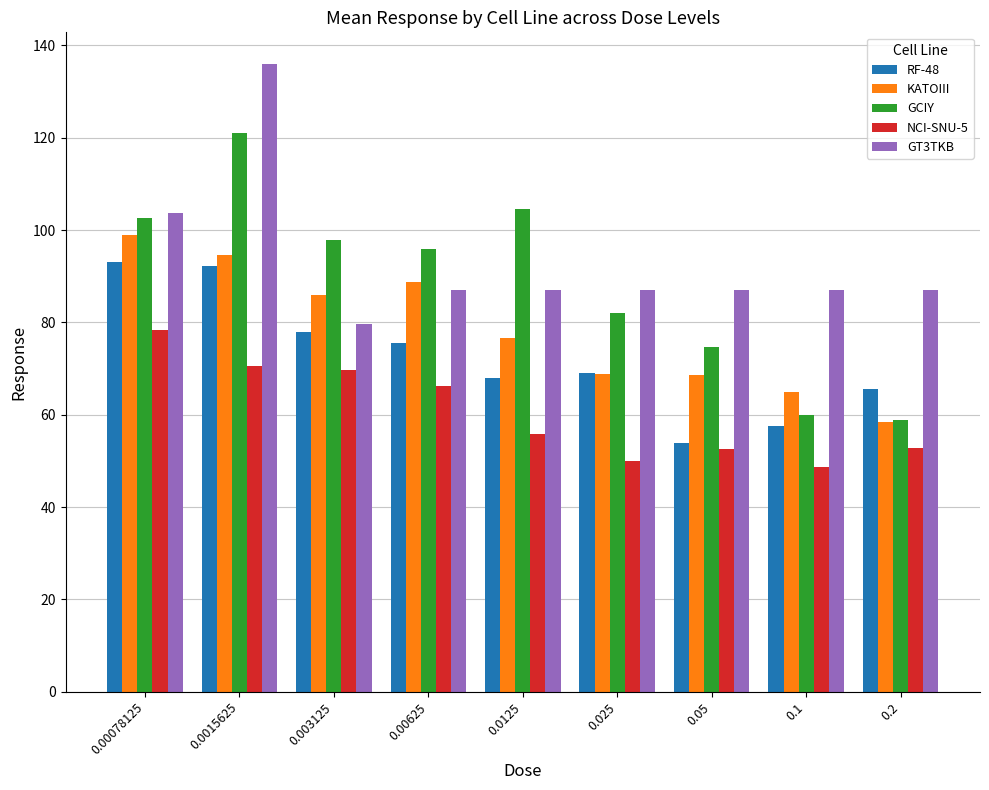

List the series in order of their peak value, highest first.

GT3TKB, GCIY, KATOIII, RF-48, NCI-SNU-5